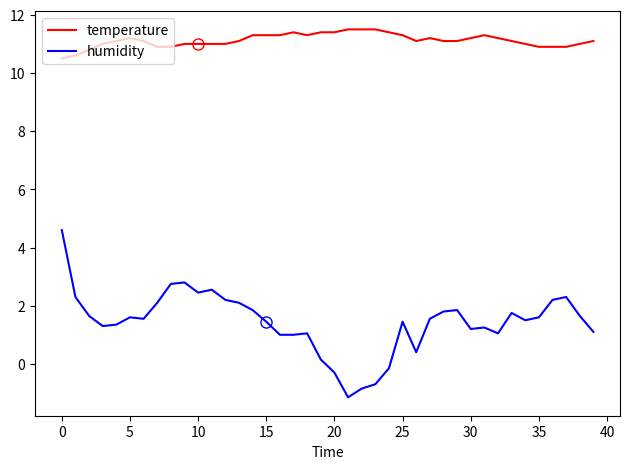

True or false: temperature has more than 1 points higher than both neighbors.

True